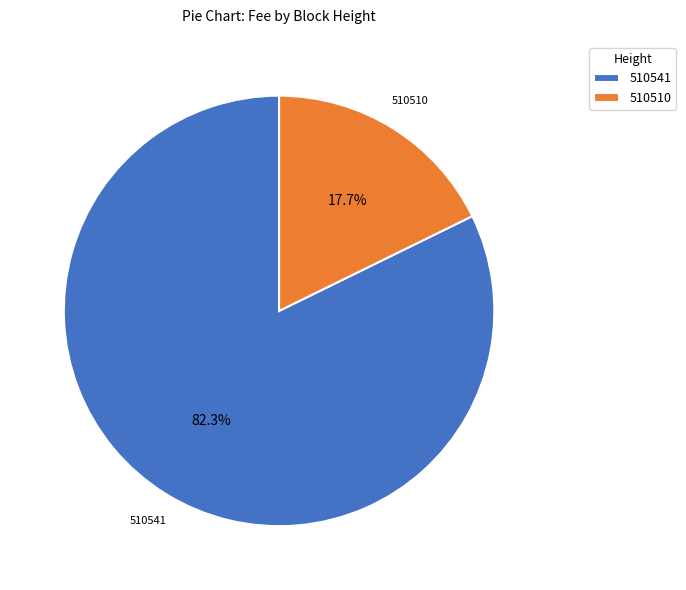

Between 510541 and 510510, which is larger?

510541